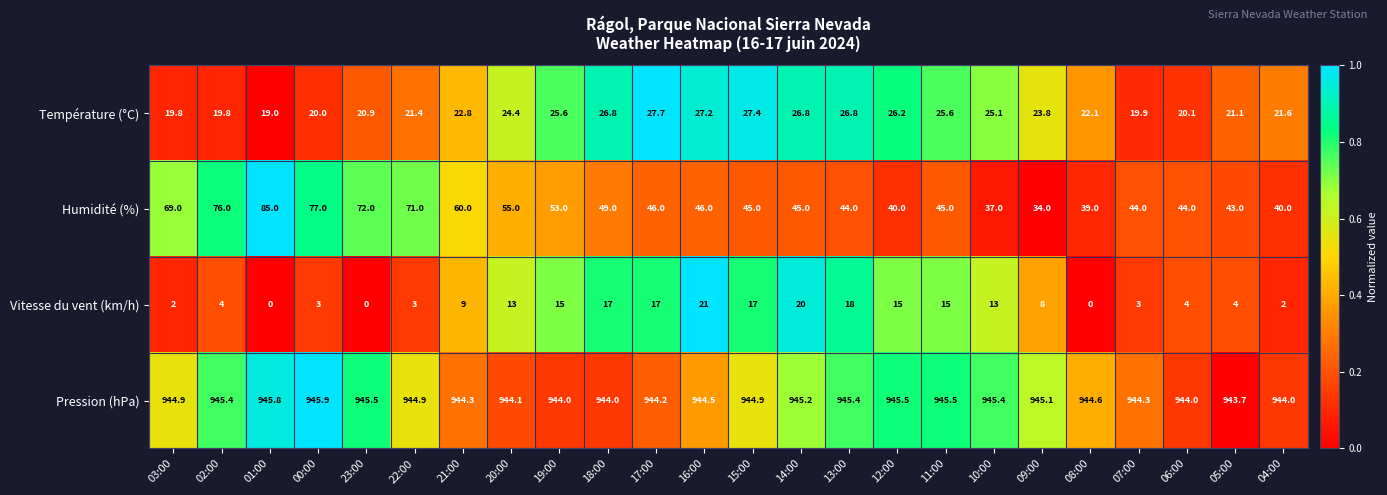

Between 22:00 and 19:00, which series saw the biggest shift?

Humidité (%)